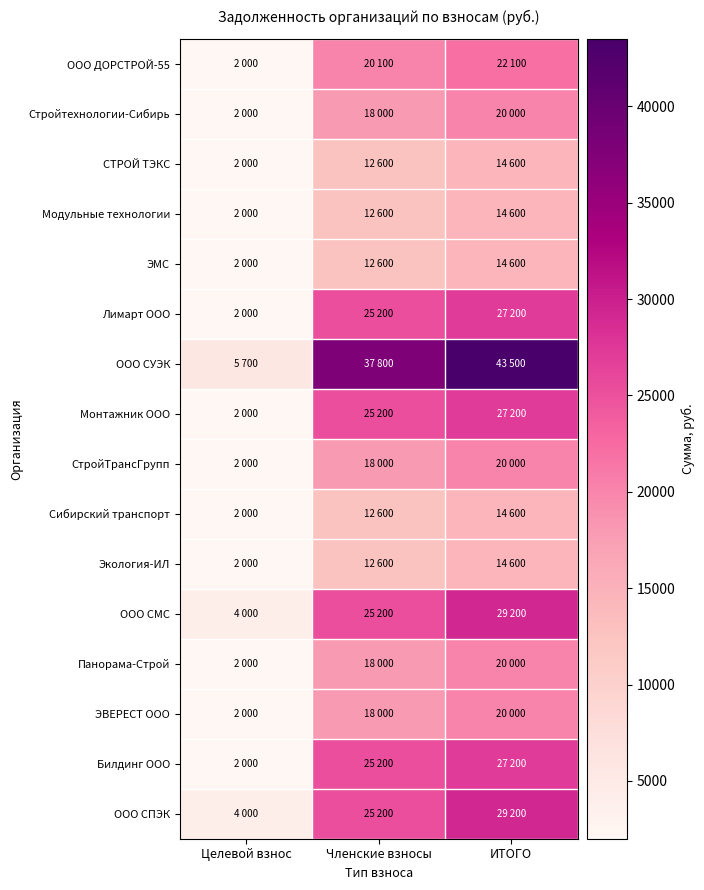

Reading left to right, extract all data points from this chart.

ООО ДОРСТРОЙ-55: Целевой взнос=2000	Членские взносы=20100	ИТОГО=22100
Стройтехнологии-Сибирь: Целевой взнос=2000	Членские взносы=18000	ИТОГО=20000
СТРОЙ ТЭКС: Целевой взнос=2000	Членские взносы=12600	ИТОГО=14600
Модульные технологии: Целевой взнос=2000	Членские взносы=12600	ИТОГО=14600
ЭМС: Целевой взнос=2000	Членские взносы=12600	ИТОГО=14600
Лимарт ООО: Целевой взнос=2000	Членские взносы=25200	ИТОГО=27200
ООО СУЭК: Целевой взнос=5700	Членские взносы=37800	ИТОГО=43500
Монтажник ООО: Целевой взнос=2000	Членские взносы=25200	ИТОГО=27200
СтройТрансГрупп: Целевой взнос=2000	Членские взносы=18000	ИТОГО=20000
Сибирский транспорт: Целевой взнос=2000	Членские взносы=12600	ИТОГО=14600
Экология-ИЛ: Целевой взнос=2000	Членские взносы=12600	ИТОГО=14600
ООО СМС: Целевой взнос=4000	Членские взносы=25200	ИТОГО=29200
Панорама-Строй: Целевой взнос=2000	Членские взносы=18000	ИТОГО=20000
ЭВЕРЕСТ ООО: Целевой взнос=2000	Членские взносы=18000	ИТОГО=20000
Билдинг ООО: Целевой взнос=2000	Членские взносы=25200	ИТОГО=27200
ООО СПЭК: Целевой взнос=4000	Членские взносы=25200	ИТОГО=29200